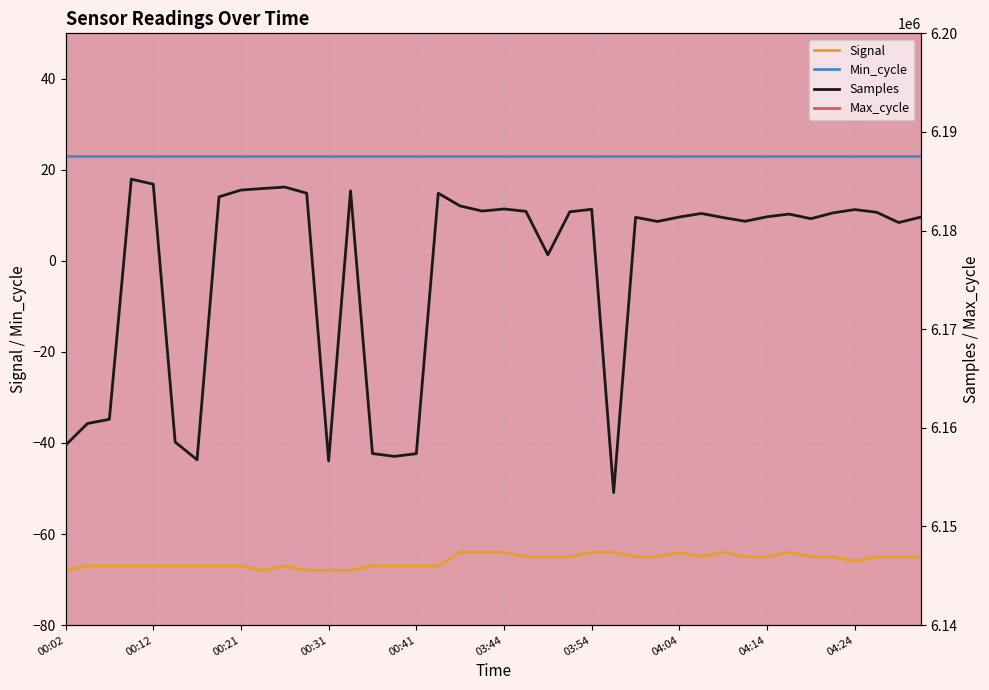

True or false: Max_cycle and Signal intersect in this chart.

False